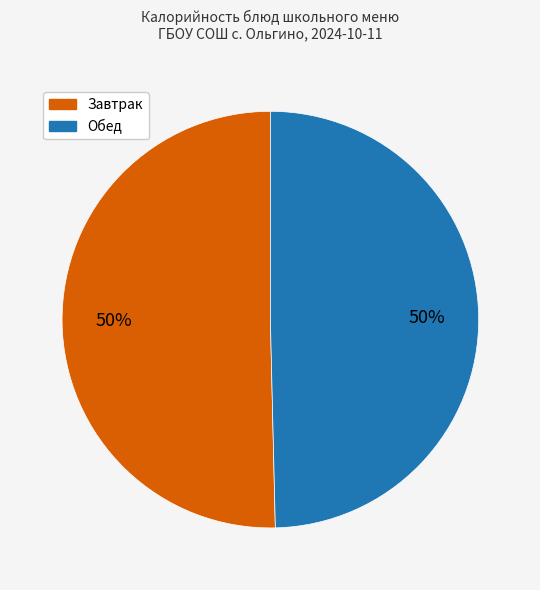

To the nearest percent, what is the average slice percentage?

50%